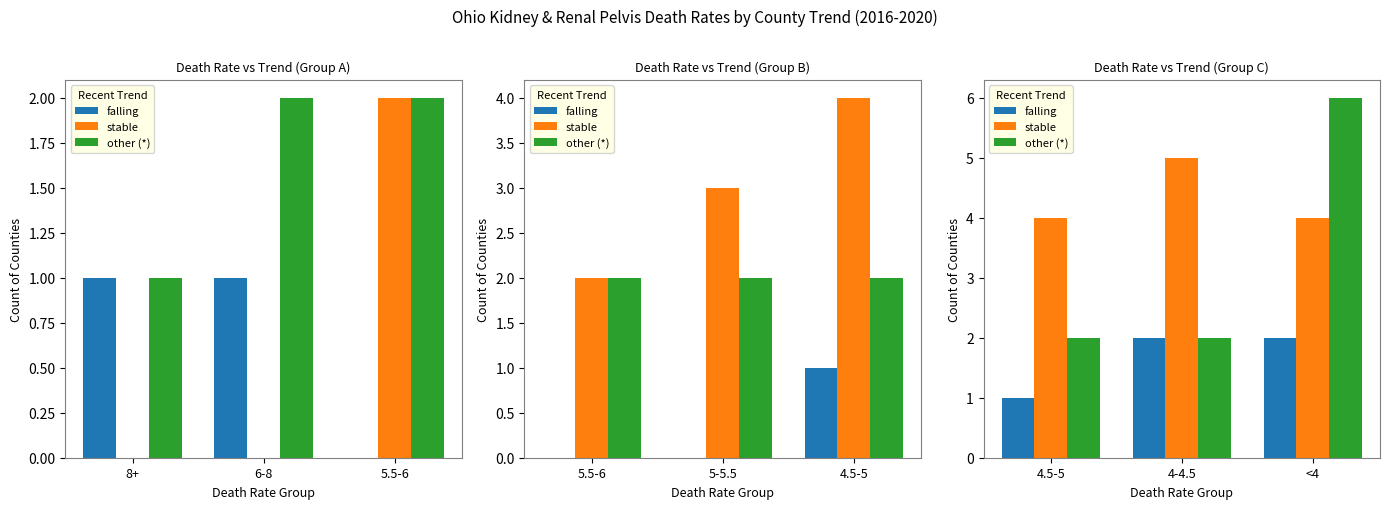

How many data points does each series have?

3